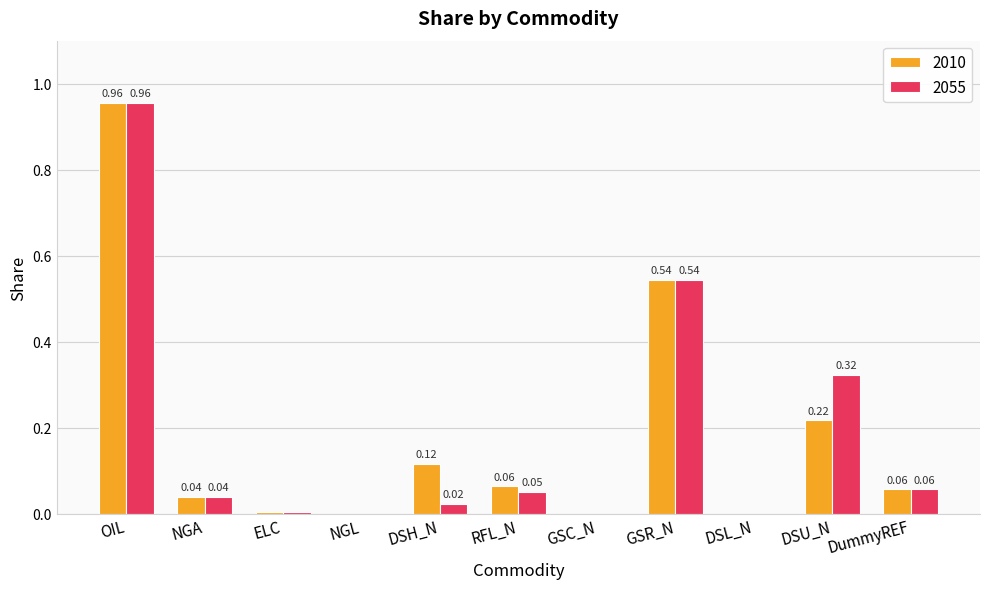

What are all the series names shown in the legend?

2010, 2055